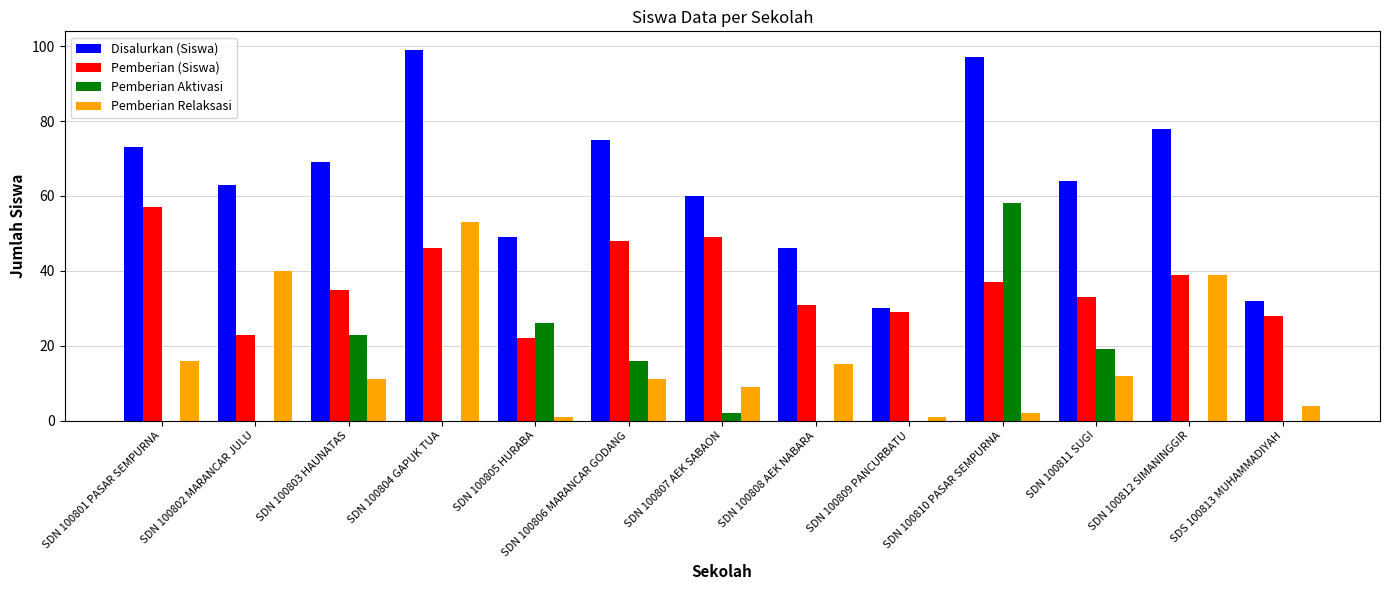

What is the sum of all Disalurkan (Siswa) values?

835